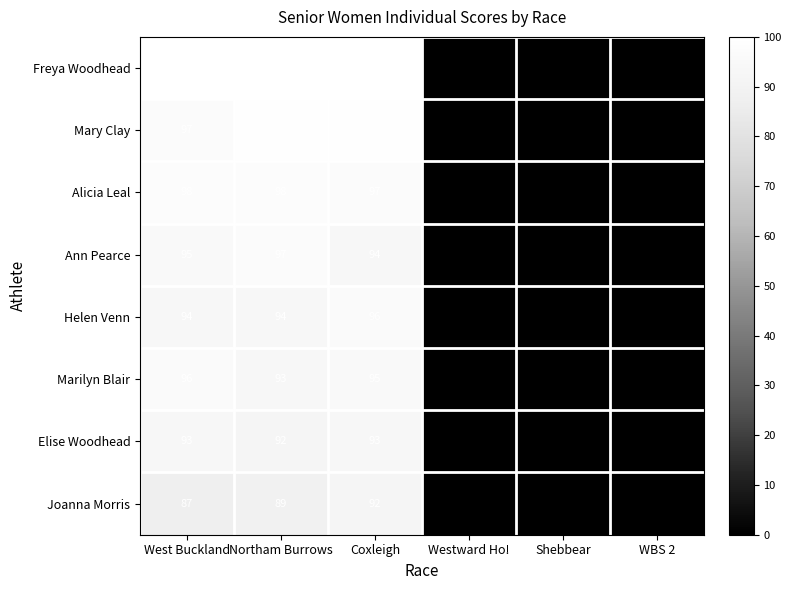

Is it true that Helen Venn equals 155 at Northam Burrows?

False